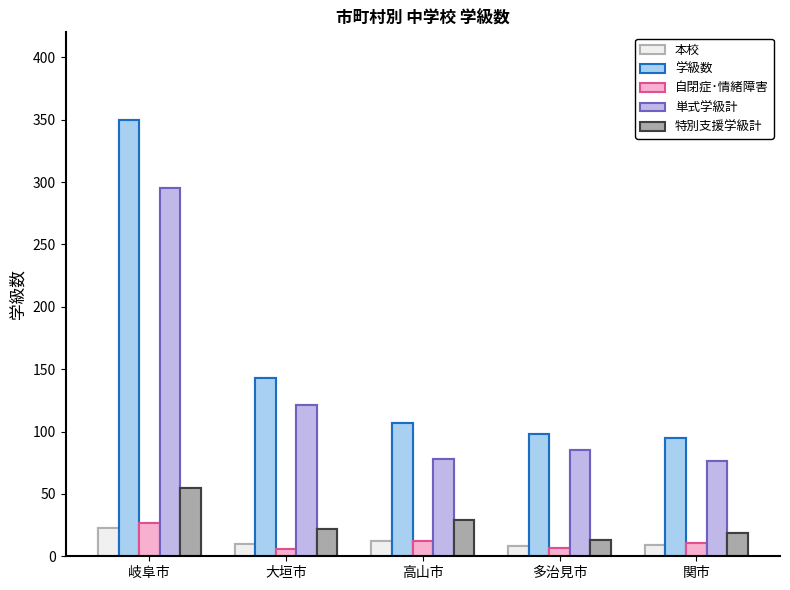

What is the difference between the highest and lowest values at 関市?

86